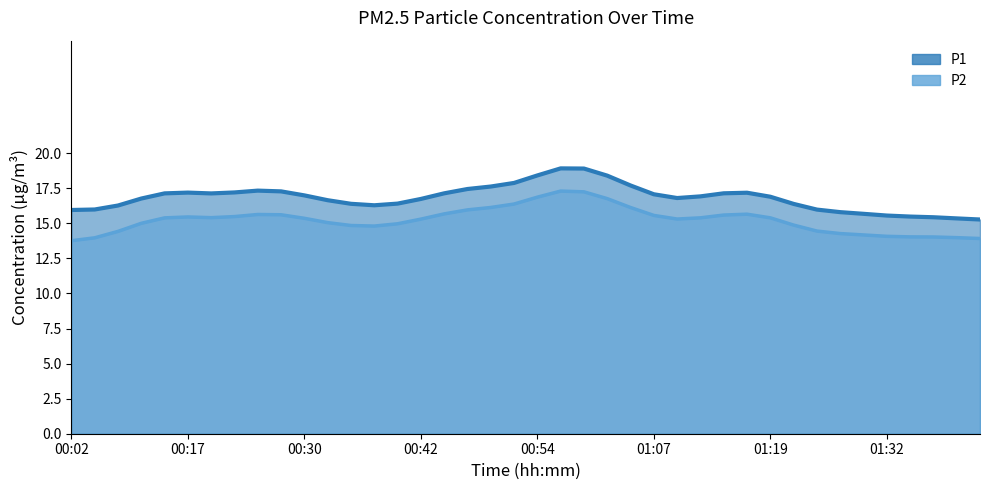

The P2 series shows 2.8 at 00:02. True or false?

False